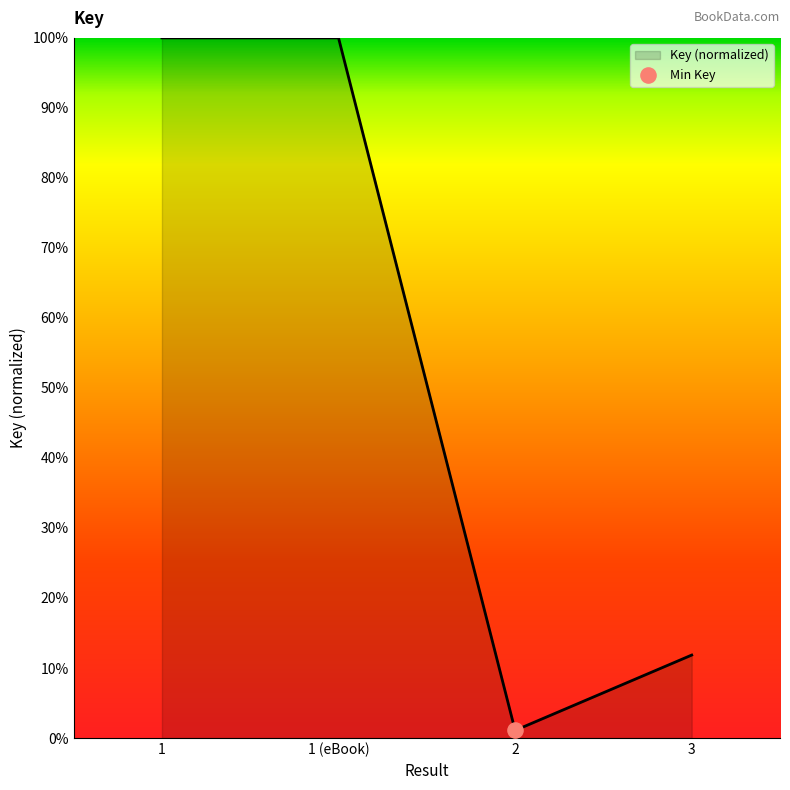

Does the chart have visible grid lines?

No